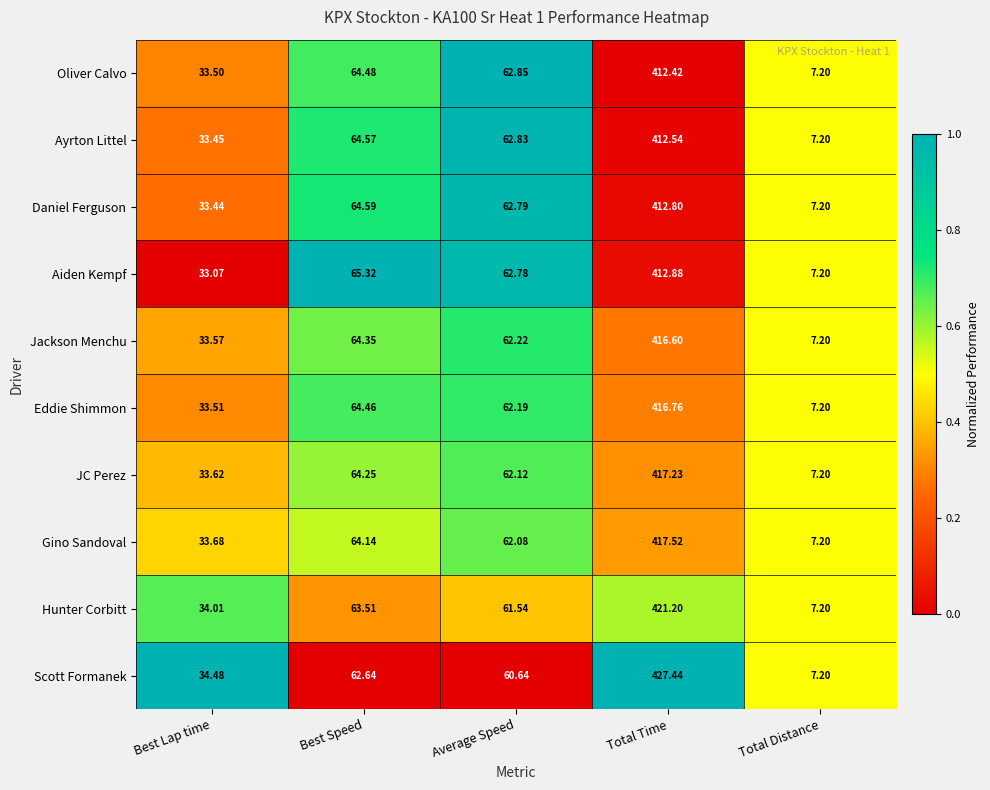

At which category is the sum across all series the highest?

Total Time